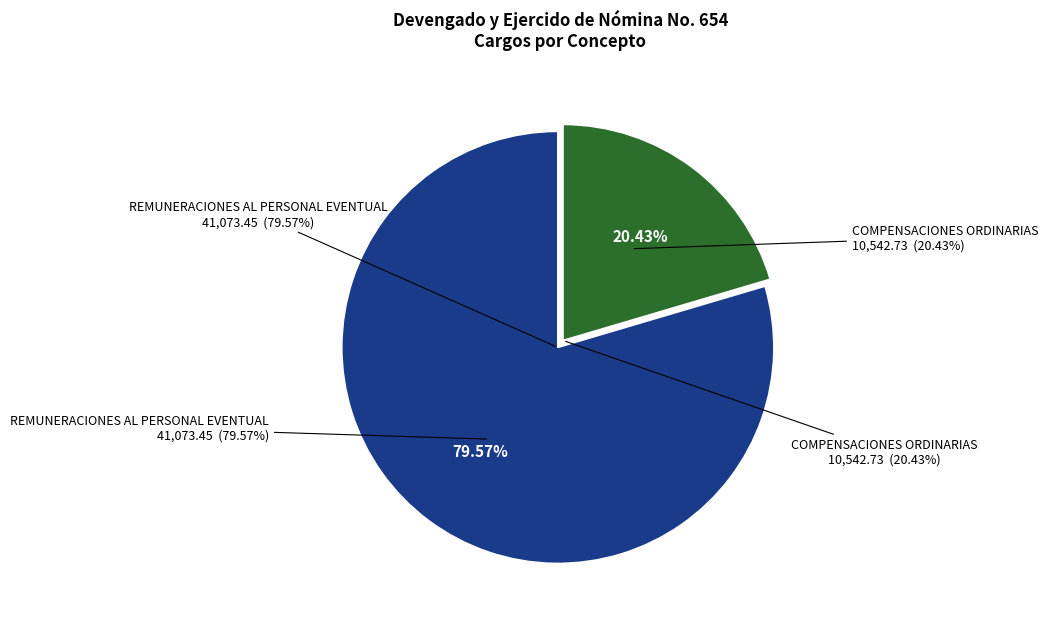

To the nearest percent, what is the difference between the REMUNERACIONES AL PERSONAL EVENTUAL (cargos) and COMPENSACIONES ORDINARIAS (cargos) slice percentages?

59%